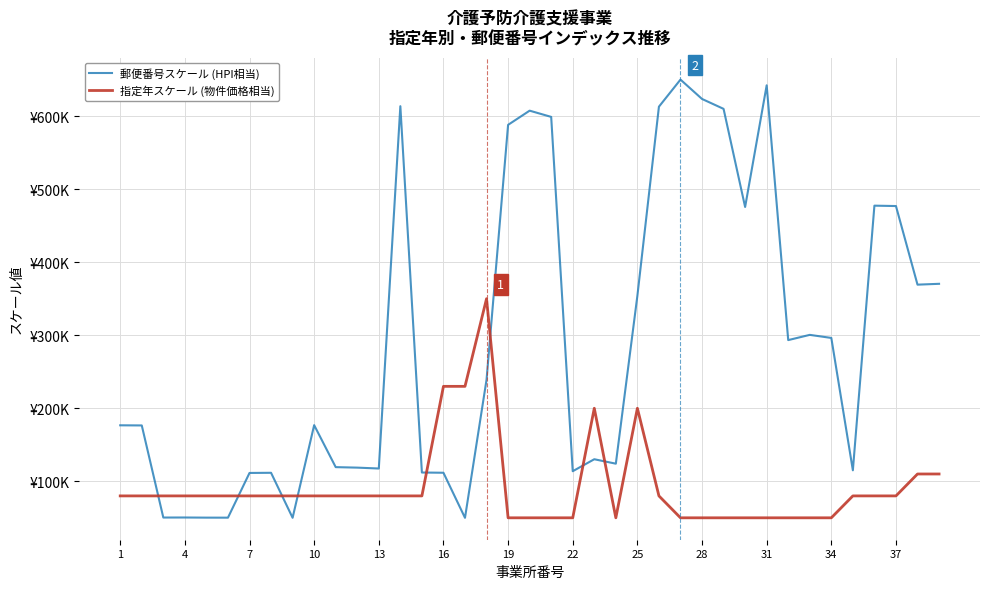

What are all the series names shown in the legend?

郵便番号スケール (HPI相当), 指定年スケール (物件価格相当)